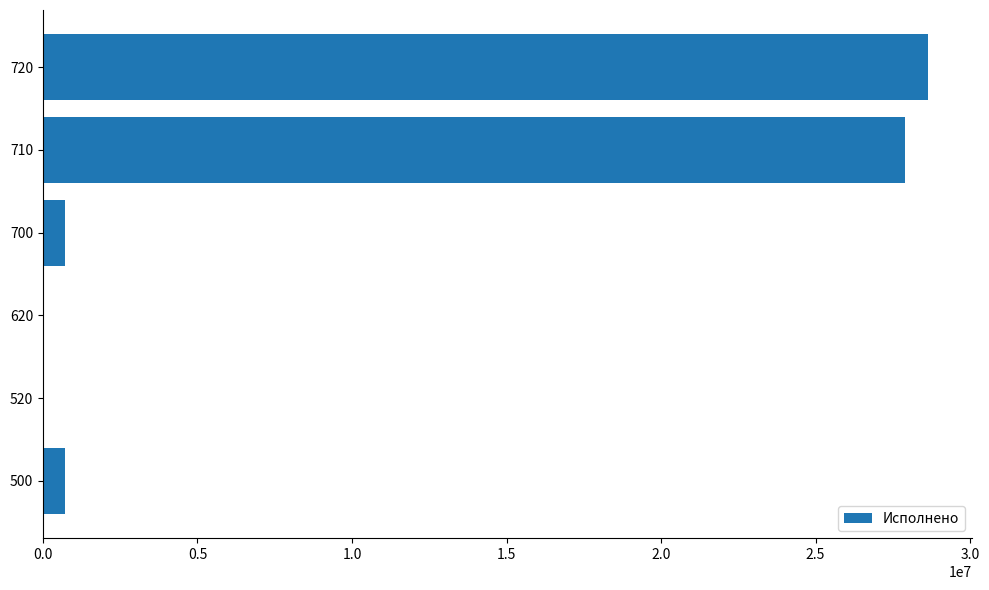

What is the greatest value displayed?

28623395.5